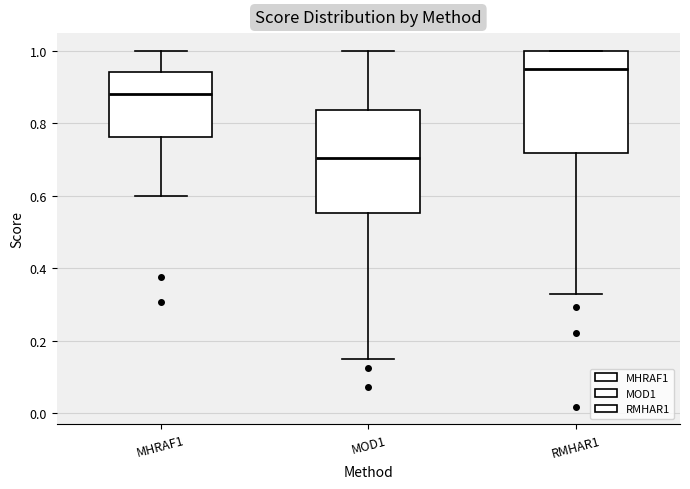

Reading left to right, transcribe this box plot: for each box, give where its median line is, the range the box spans, and where its two whiskers end, as read against the y-axis. The values are not printed on the chart, so give them approximately, as read against the axis.

MHRAF1: median 0.88, box 0.76 to 0.94, whiskers 0.60 to 1.00
MOD1: median 0.70, box 0.56 to 0.84, whiskers 0.14 to 1.00
RMHAR1: median 0.96, box 0.72 to 1.00, whiskers 0.32 to 1.00